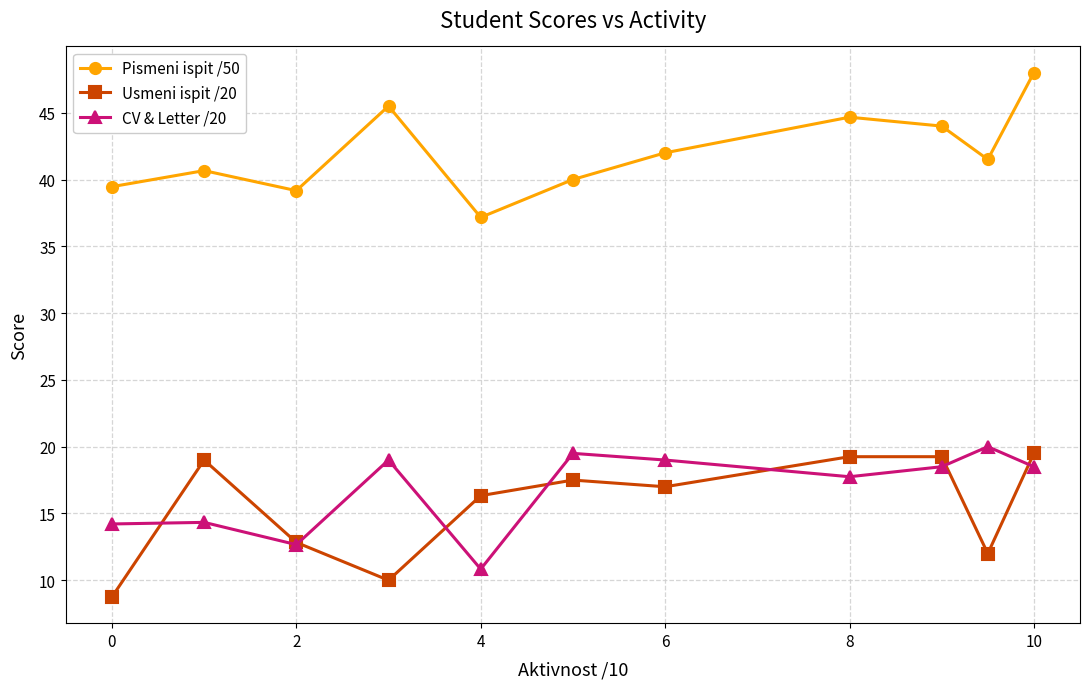

True or false: Usmeni ispit /20 and Pismeni ispit /50 cross at least once.

False